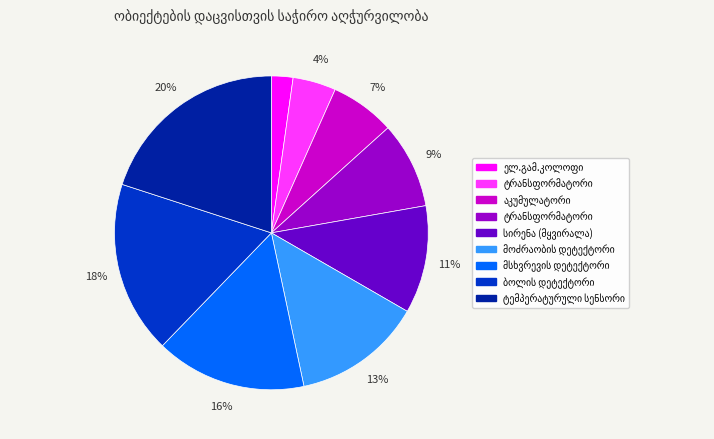

To the nearest percent, what is the average slice percentage?

11%